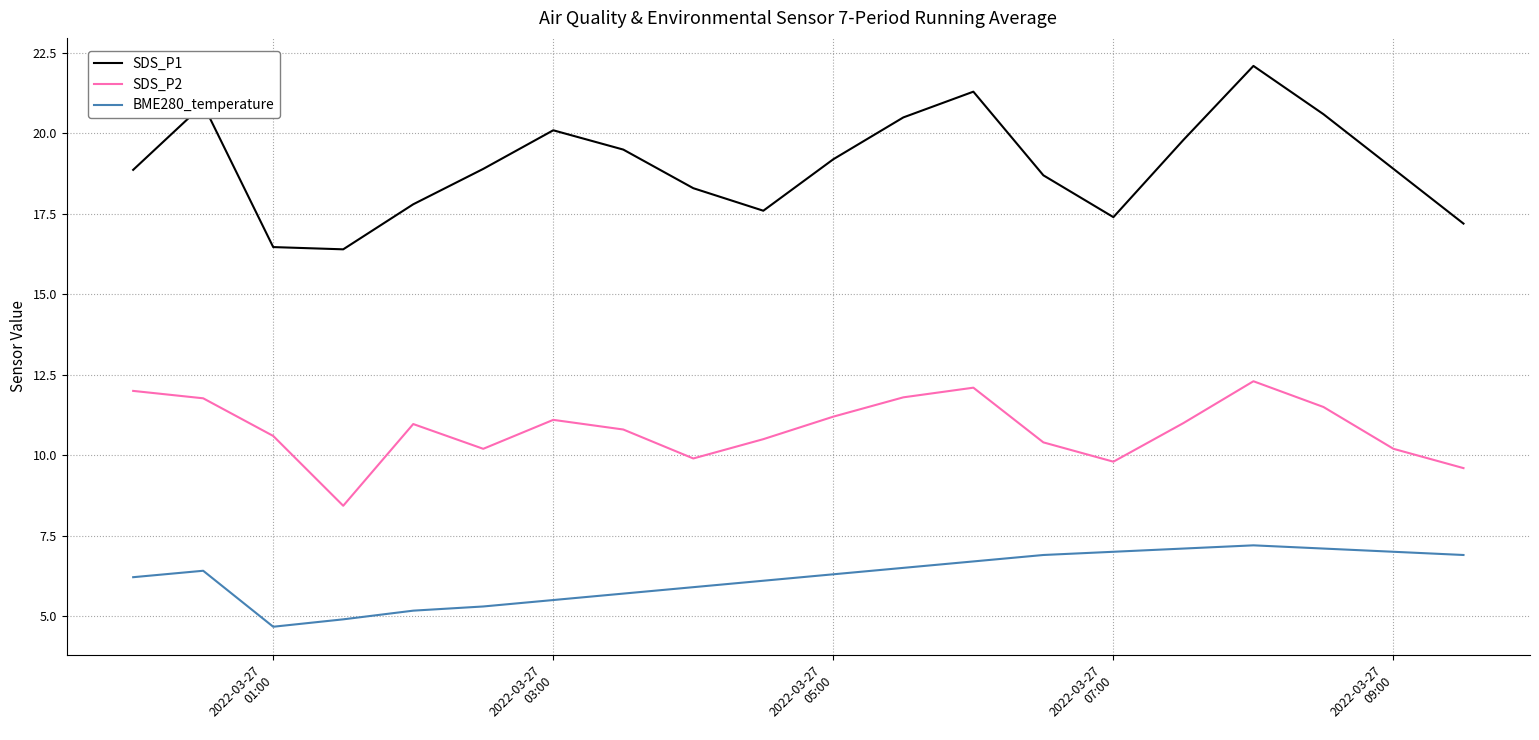

True or false: SDS_P2 and BME280_temperature intersect in this chart.

False